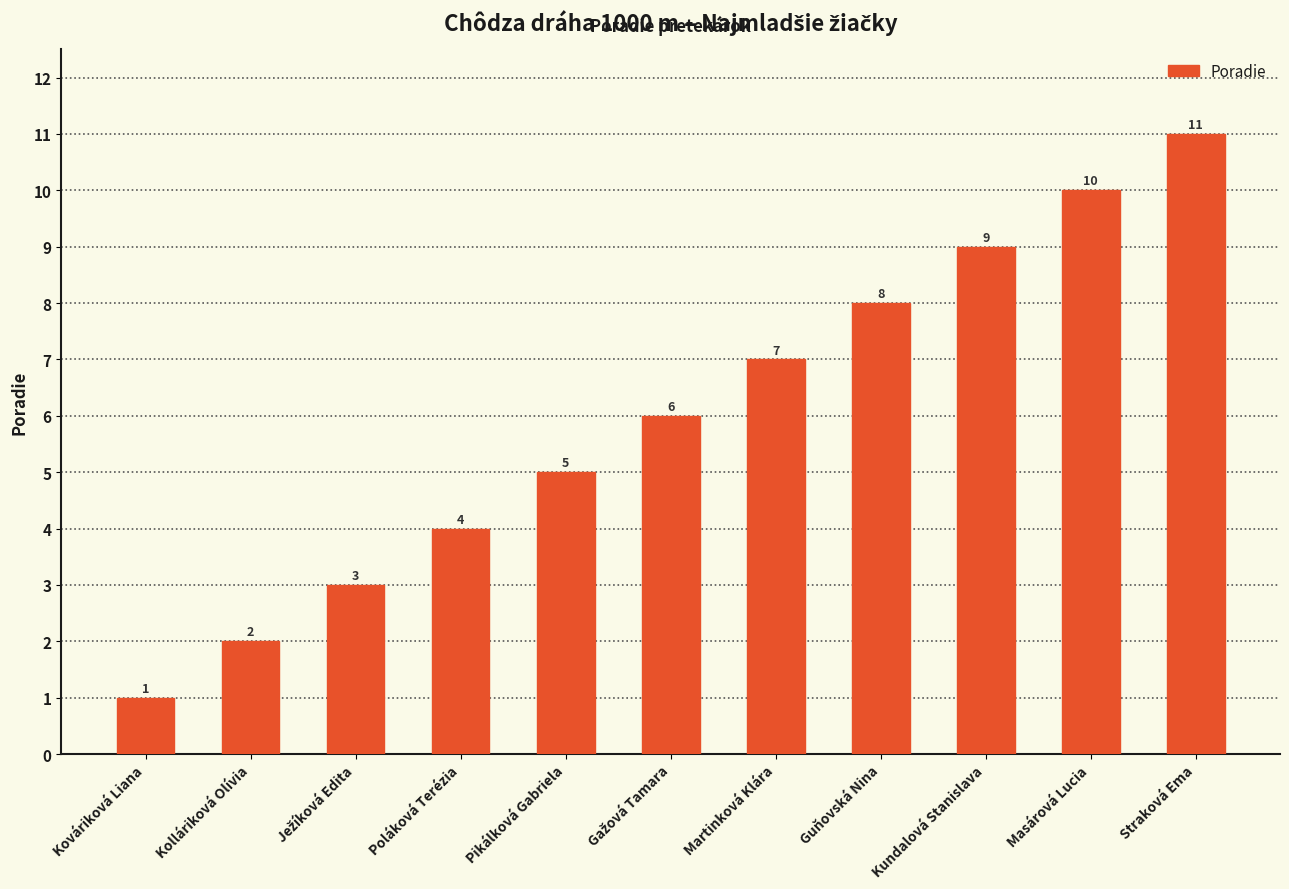

Which has a higher value, Masárová Lucia or Guňovská Nina?

Masárová Lucia